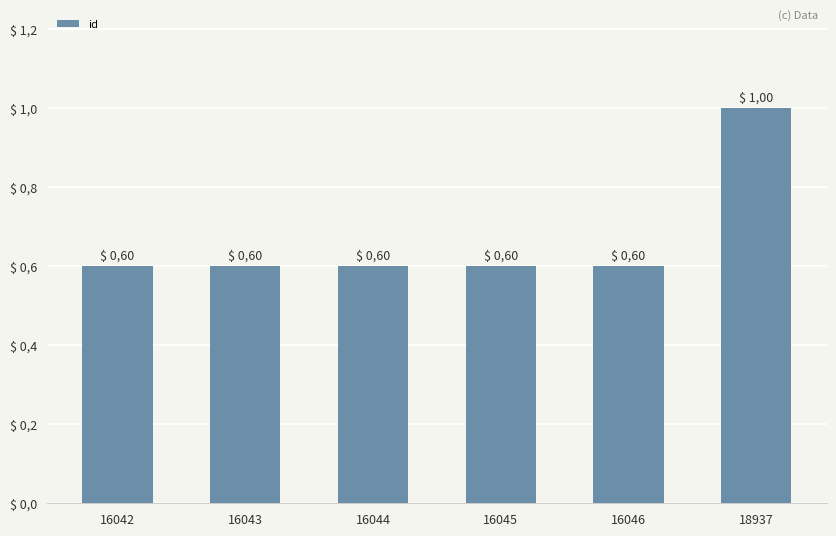

Are the bars horizontal?

No